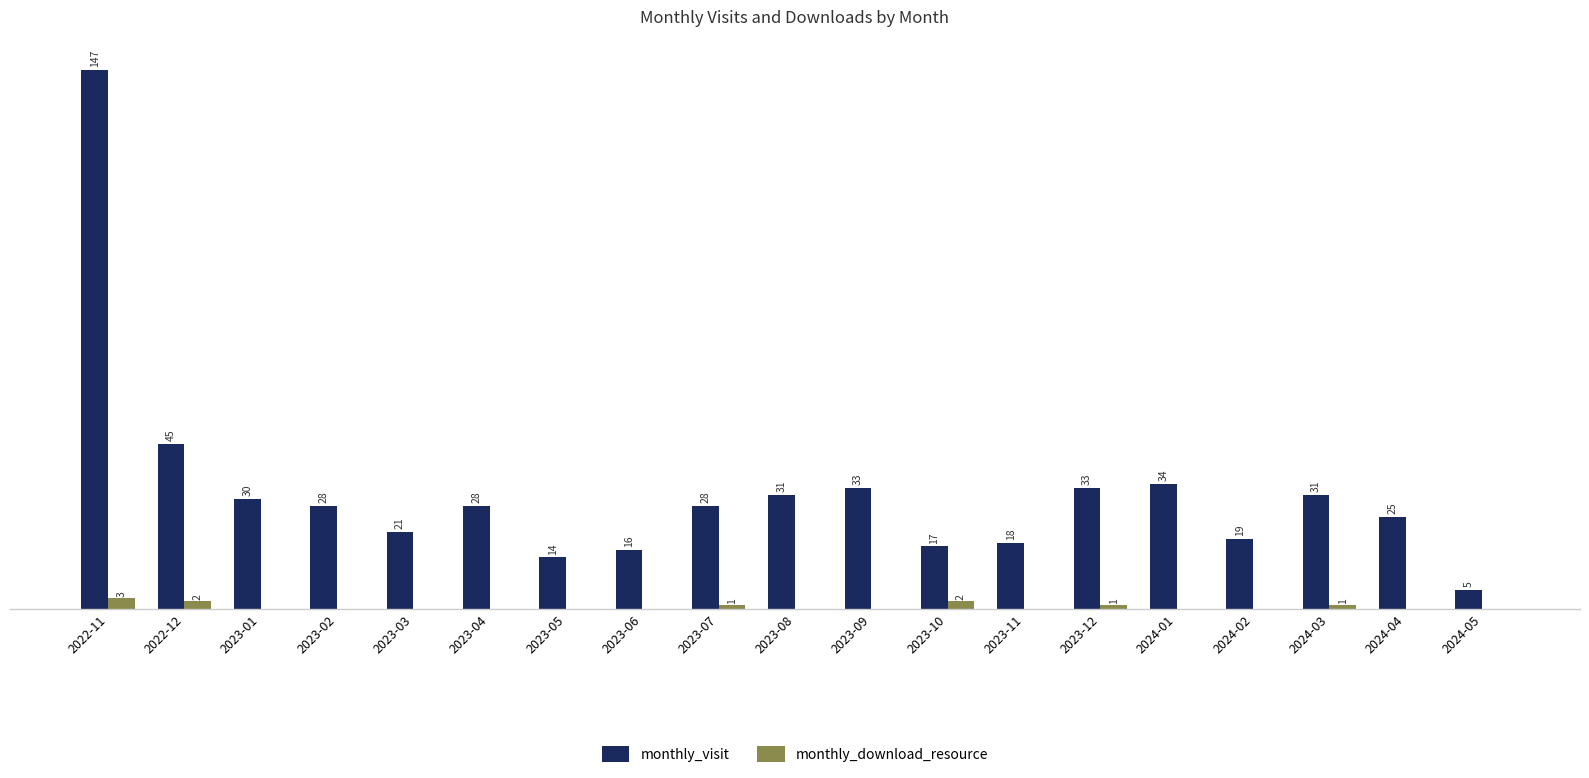

Which category has the highest value across all series?

2022-11